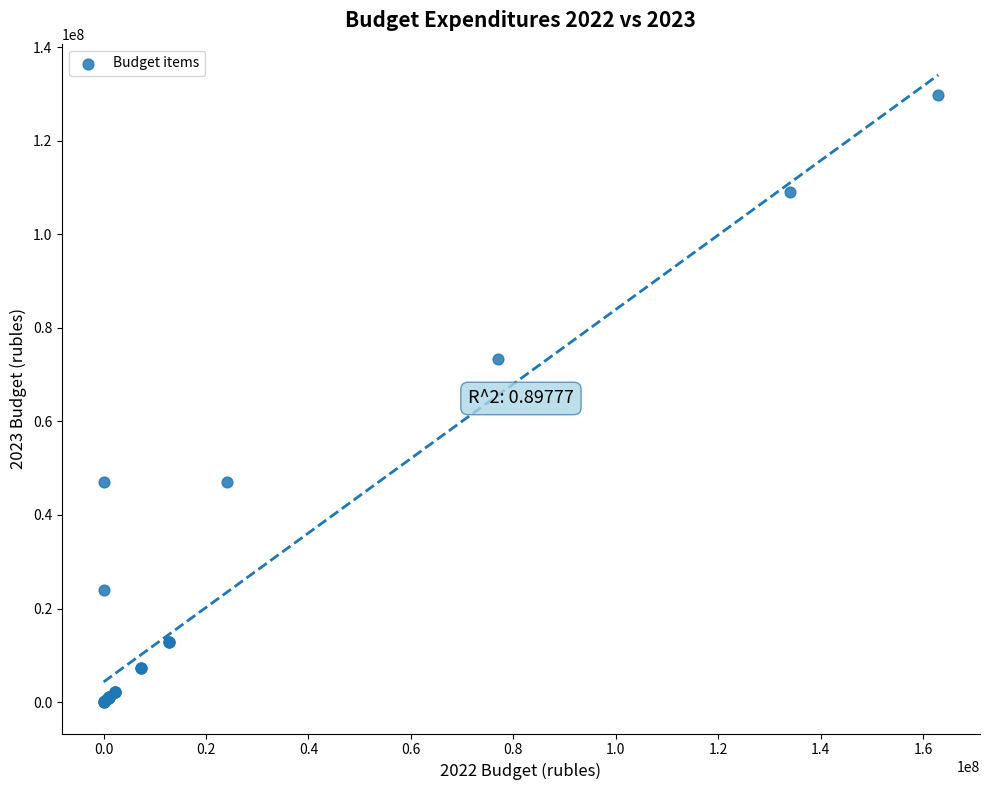

What Y value in the scatter plot is closest to 64906000?

73266800